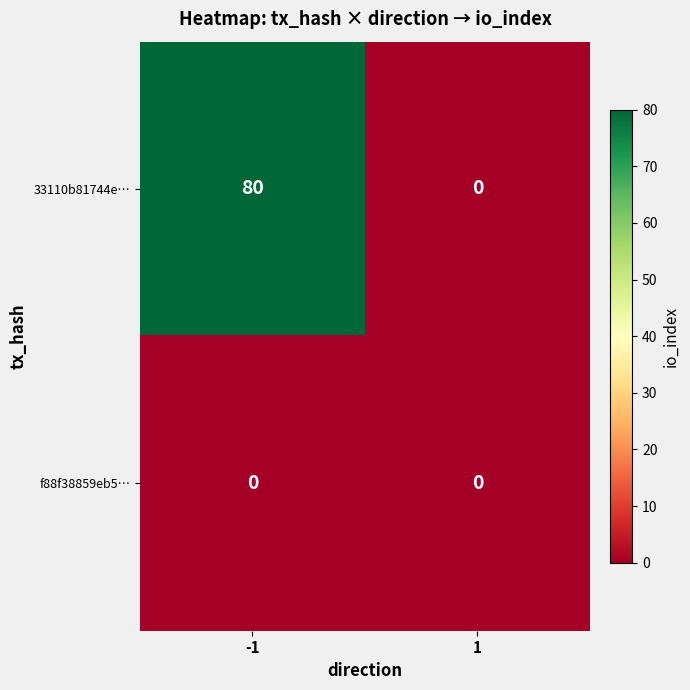

Which series changed the most between -1 and 1?

33110b81744e…